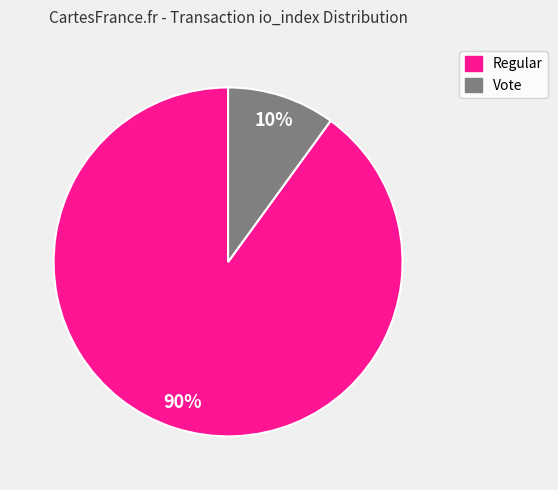

Does any single category account for the majority?

Yes